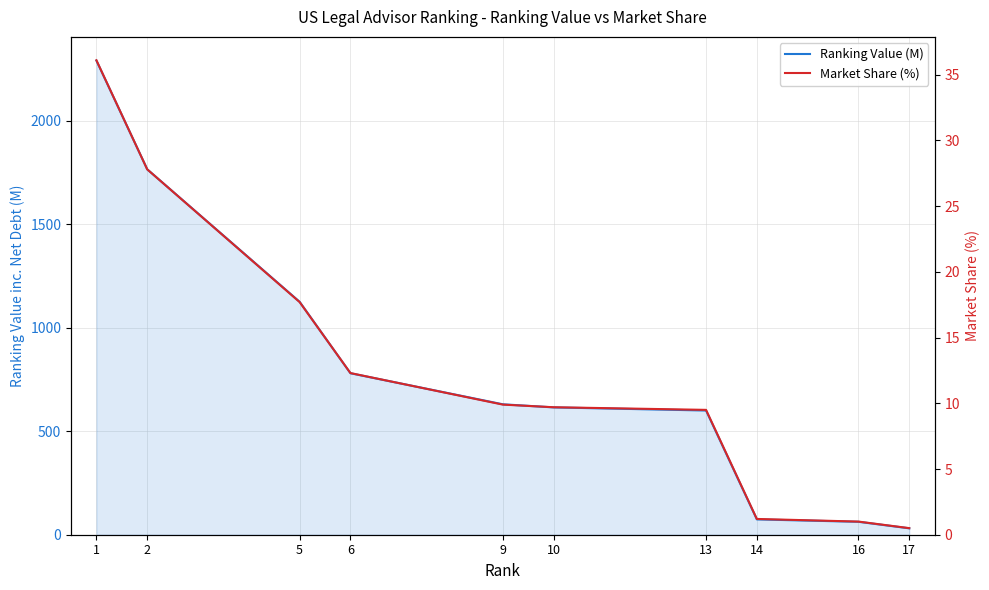

Which category has the highest value in the Market Share (%) series?

1